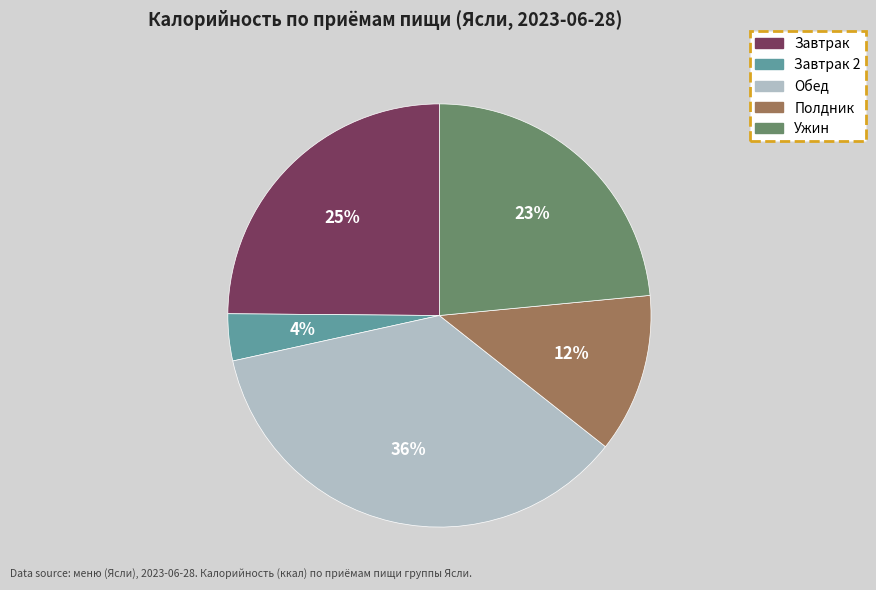

To the nearest percent, what is the difference between the largest and smallest slice percentages?

32%